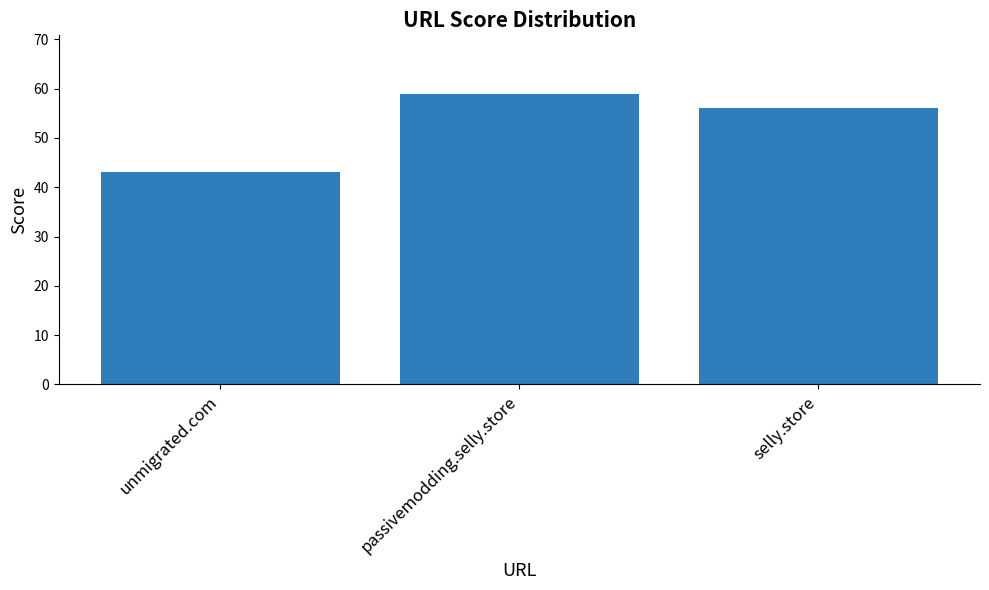

Which category has the highest value across all series?

passivemodding.selly.store